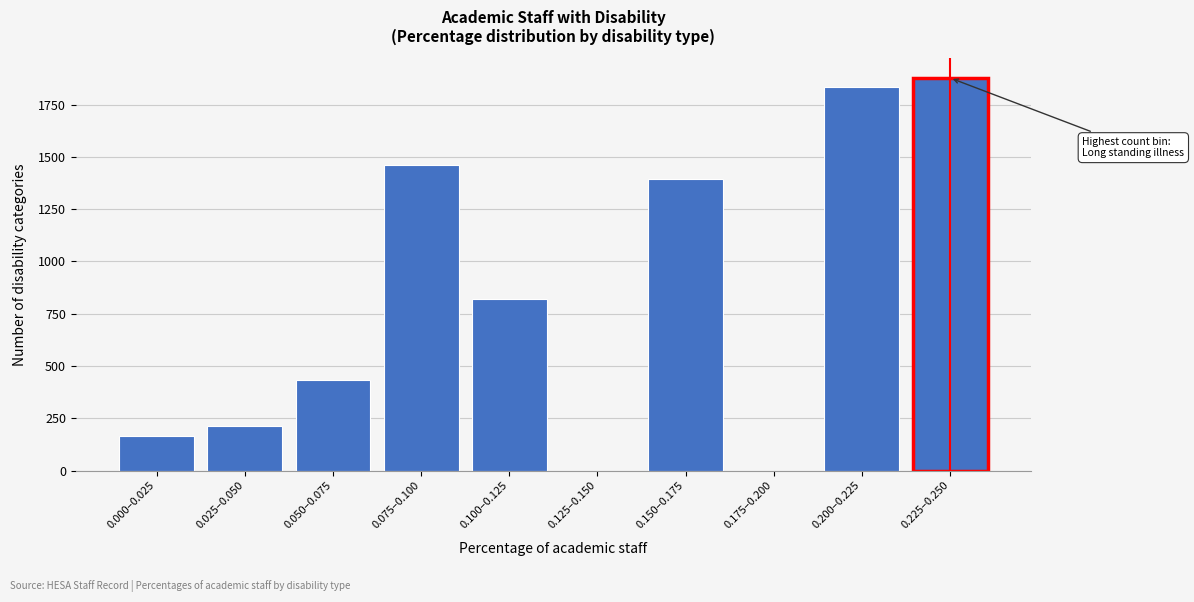

Reading left to right, extract all data points from this chart.

0.000–0.025=164	0.025–0.050=213	0.050–0.075=434	0.075–0.100=1459	0.100–0.125=820	0.125–0.150=0	0.150–0.175=1393	0.175–0.200=0	0.200–0.225=1836	0.225–0.250=1877